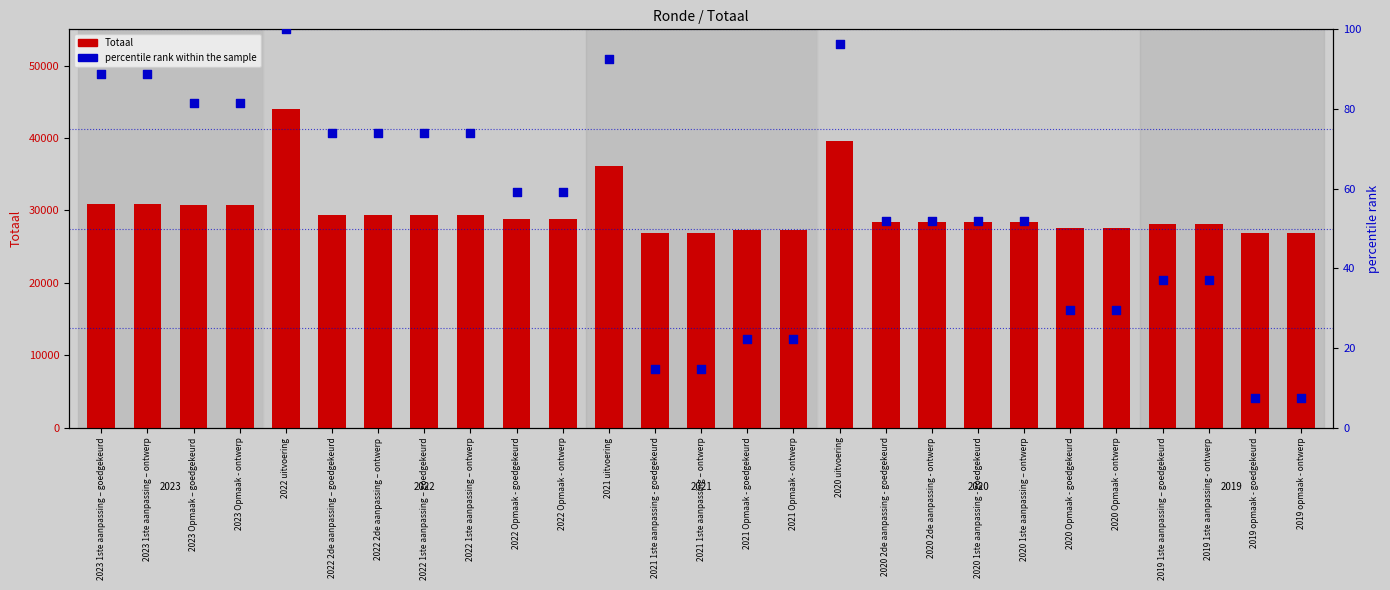

Which series has the widest spread of Y values?

Totaal